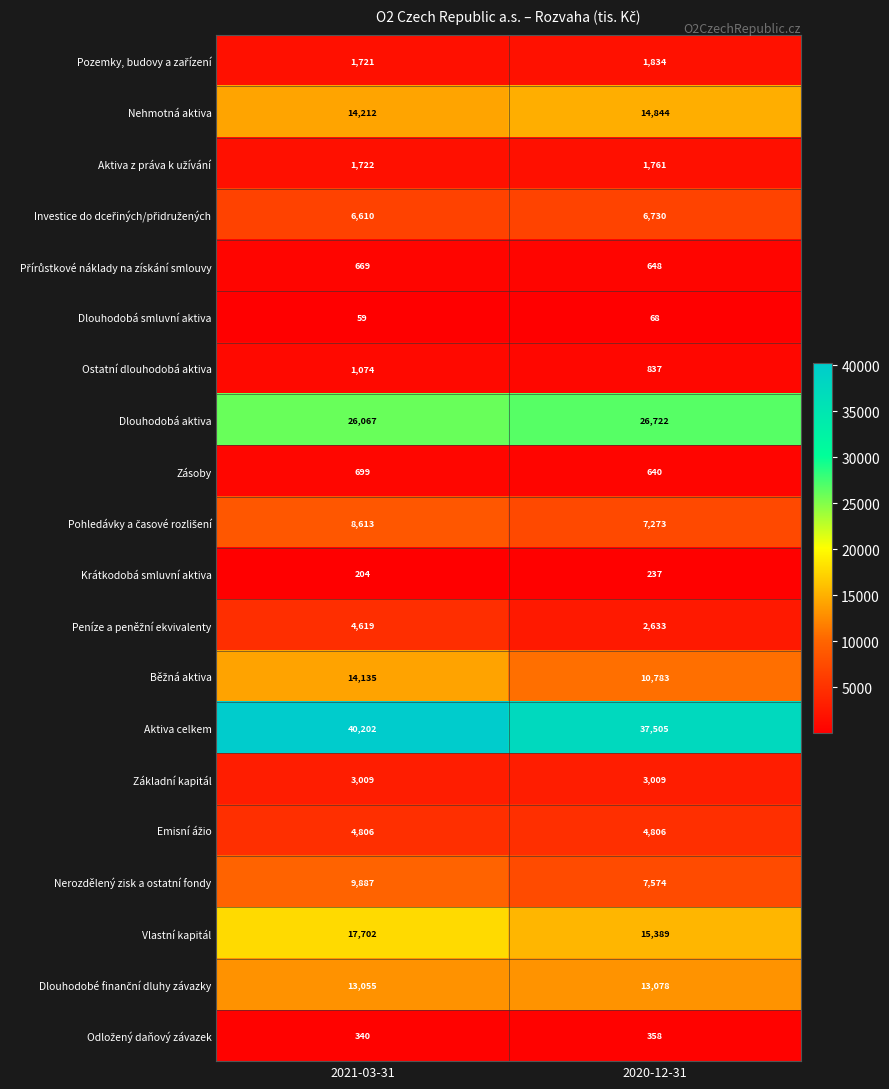

What is the difference between the maximum and minimum values in the Ostatní dlouhodobá aktiva series?

237